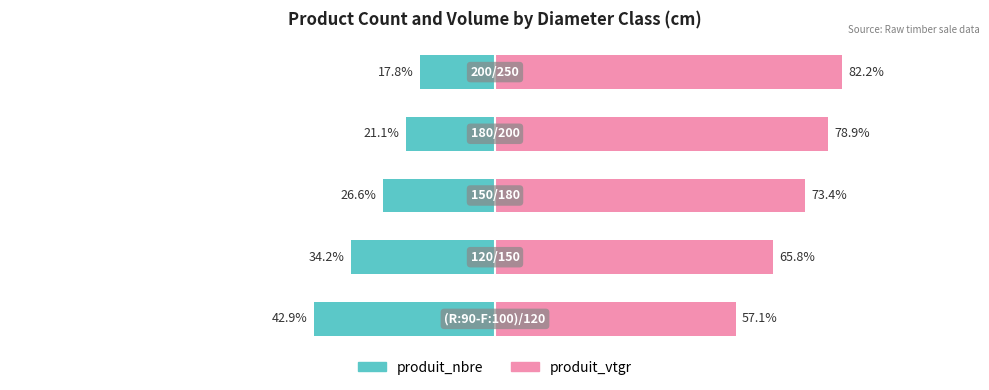

Reading left to right, extract all data points from this chart.

produit_nbre: 0=-42.9	1=-34.2	2=-26.6	3=-21.1	4=-17.8
produit_vtgr: 0=57.1	1=65.8	2=73.4	3=78.9	4=82.2